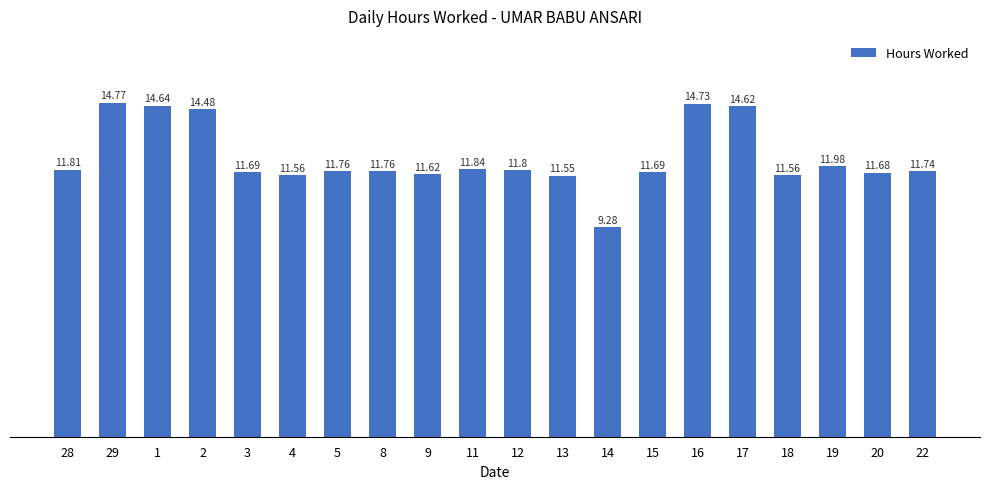

Between 3 and 17, which is larger?

17